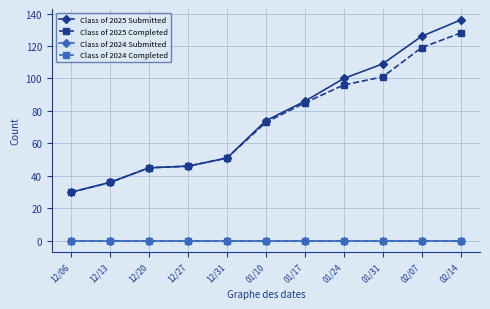

Reading right to left, transcribe all the data shown in this chart.

Class of 2025 Submitted: 02/14=136	02/07=126	01/31=109	01/24=100	01/17=86	01/10=74	12/31=51	12/27=46	12/20=45	12/13=36	12/06=30
Class of 2025 Completed: 02/14=128	02/07=119	01/31=101	01/24=96	01/17=85	01/10=73	12/31=51	12/27=46	12/20=45	12/13=36	12/06=30
Class of 2024 Submitted: 02/14=0	02/07=0	01/31=0	01/24=0	01/17=0	01/10=0	12/31=0	12/27=0	12/20=0	12/13=0	12/06=0
Class of 2024 Completed: 02/14=0	02/07=0	01/31=0	01/24=0	01/17=0	01/10=0	12/31=0	12/27=0	12/20=0	12/13=0	12/06=0